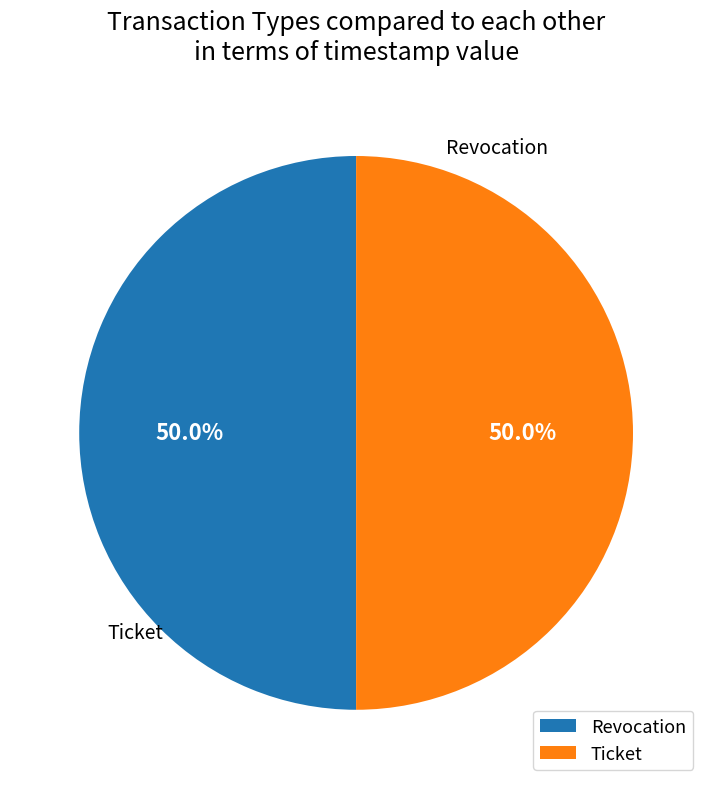

The Revocation slice represents 50% of the pie. True or false?

True